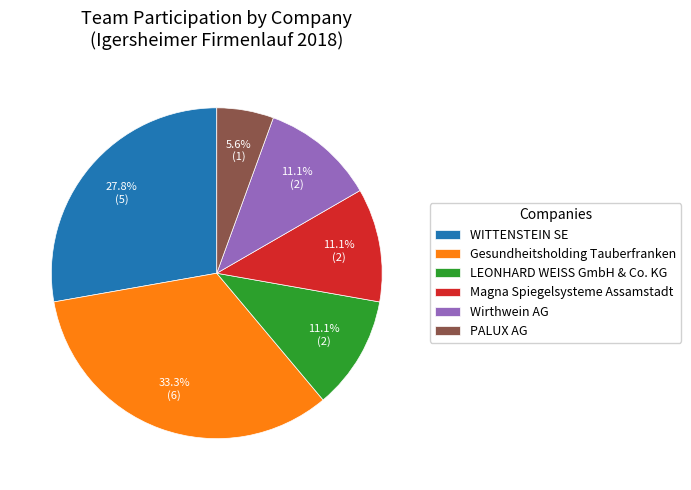

Is PALUX AG the majority of the pie?

No